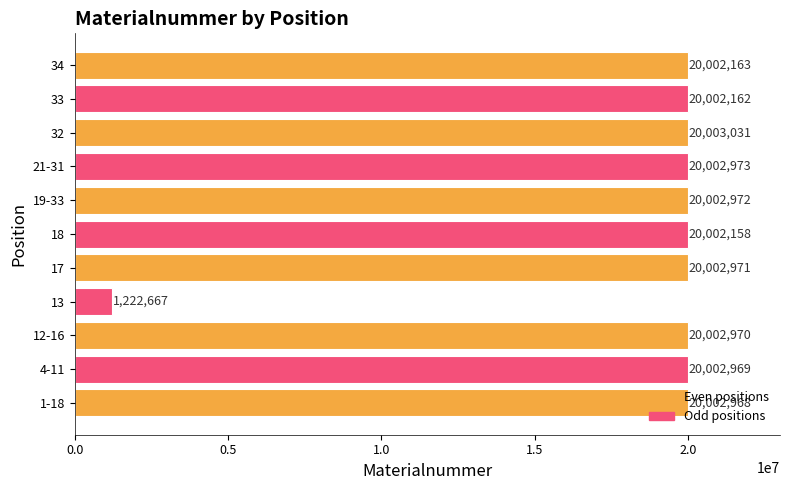

How many series are shown in this chart?

1